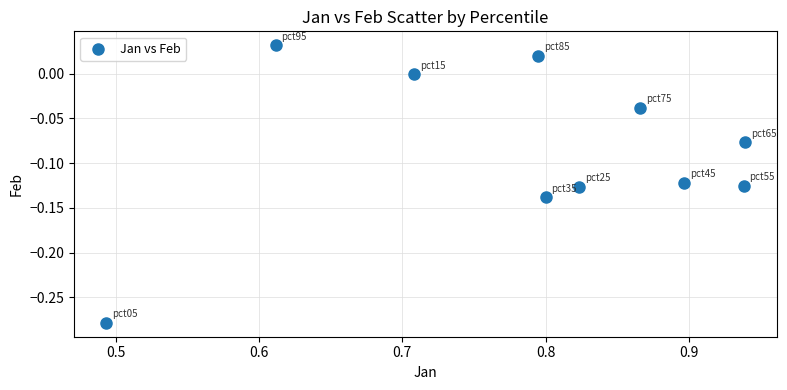

What is the range of X values (max minus min)?

0.4